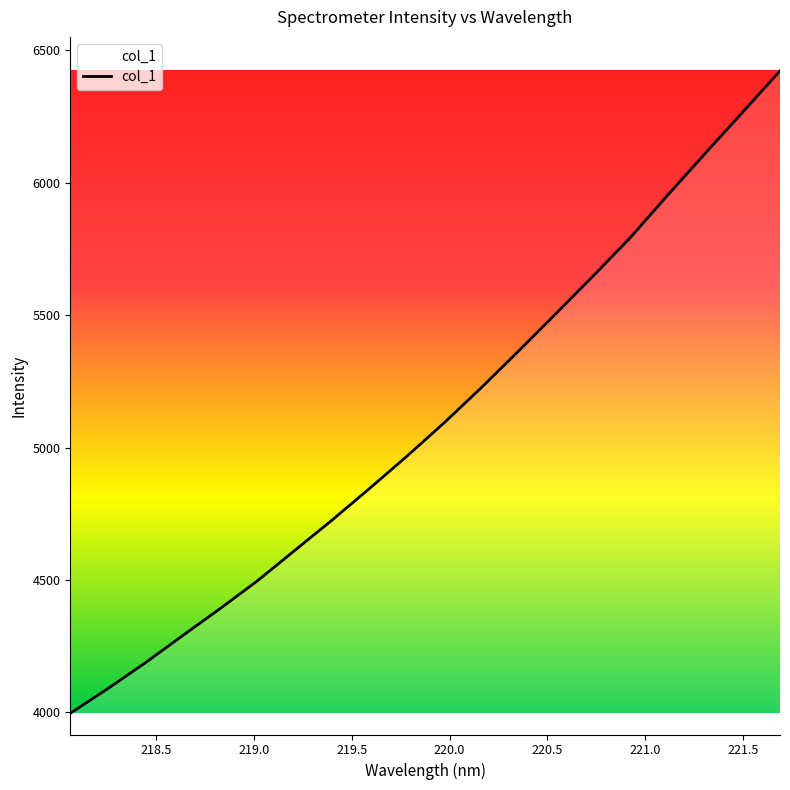

What is the maximum value shown in the chart?

6421.7